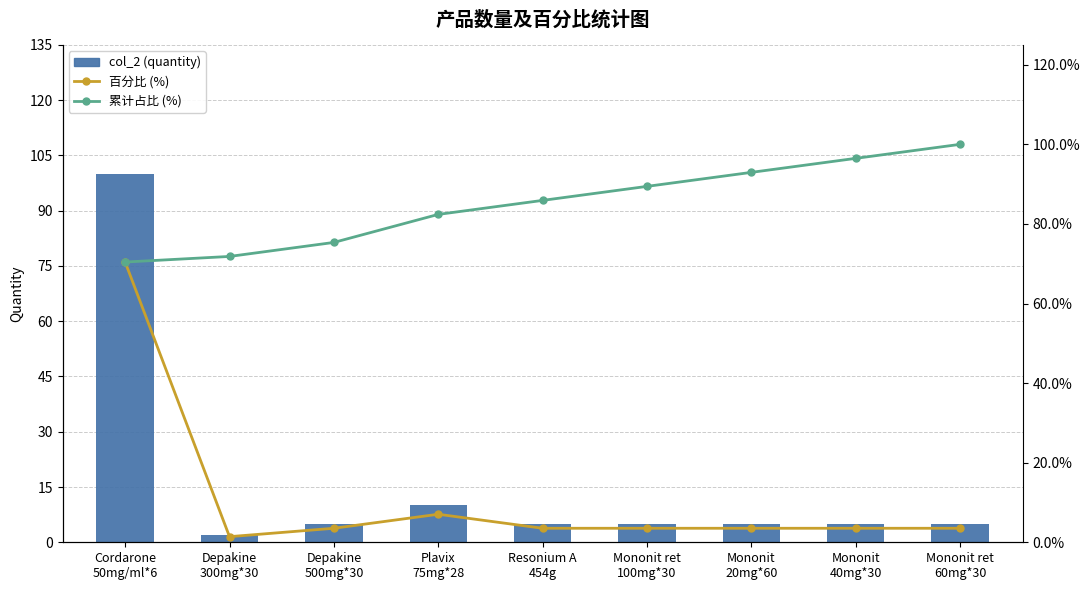

Reading left to right, extract all data points from this chart.

col_2 (quantity): 100.0	2.0	5.0	10.0	5.0	5.0	5.0	5.0	5.0
百分比 (%): 70.4	1.4	3.5	7.0	3.5	3.5	3.5	3.5	3.5
累计占比 (%): 70.4	71.8	75.4	82.4	85.9	89.4	93.0	96.5	100.0